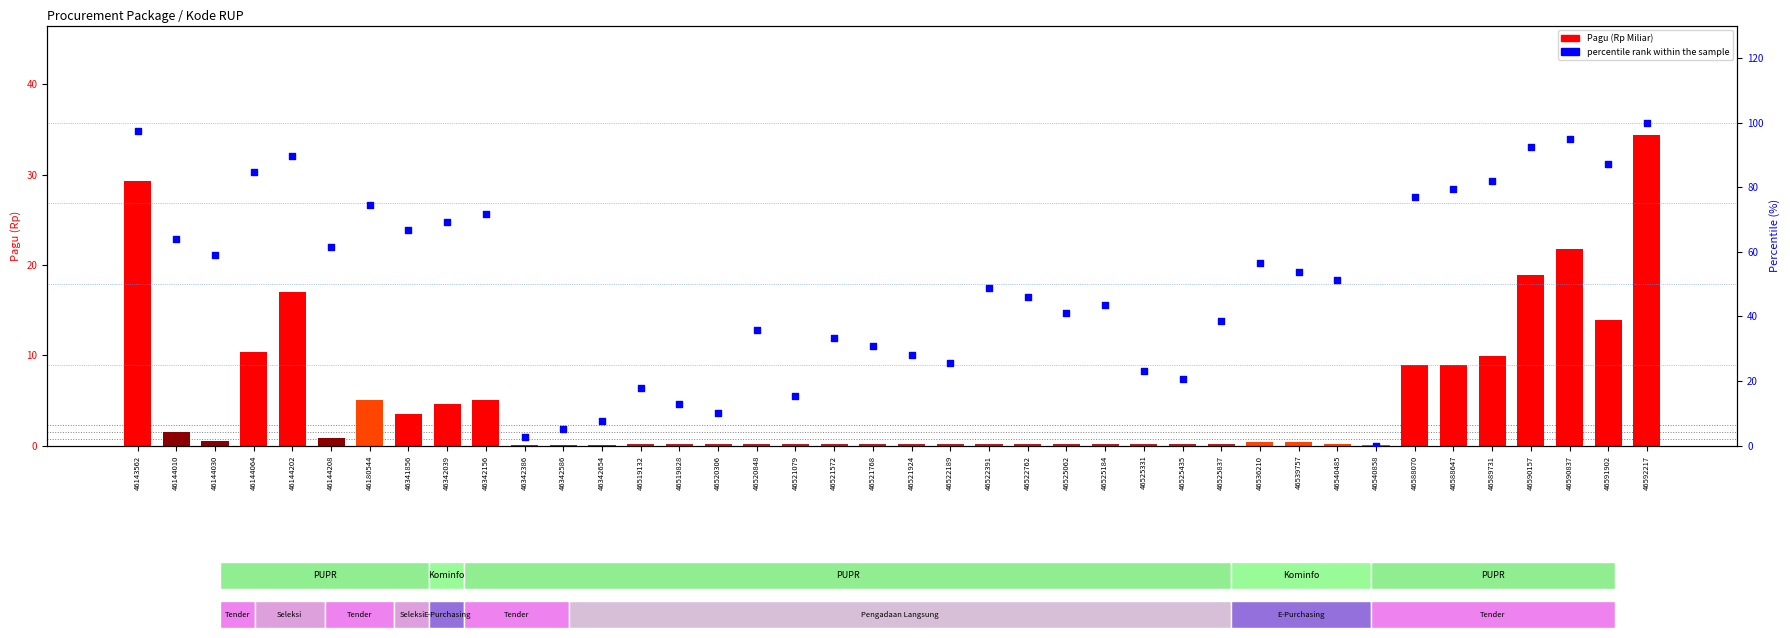

At how many categories does at least one series exceed 71?

12